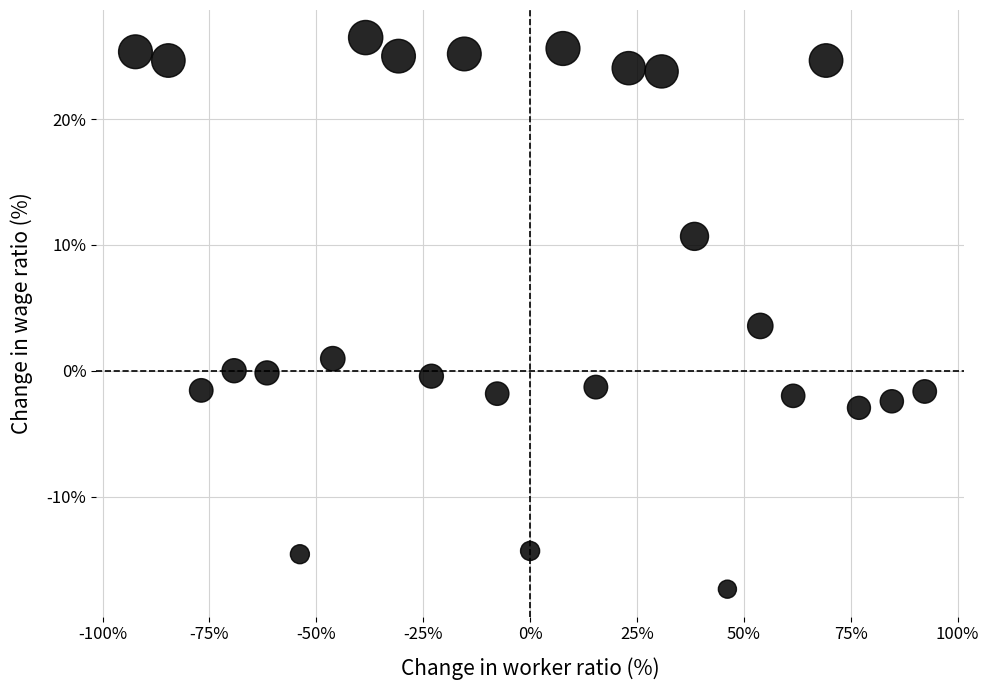

What is the range of X values (max minus min)?

184.6